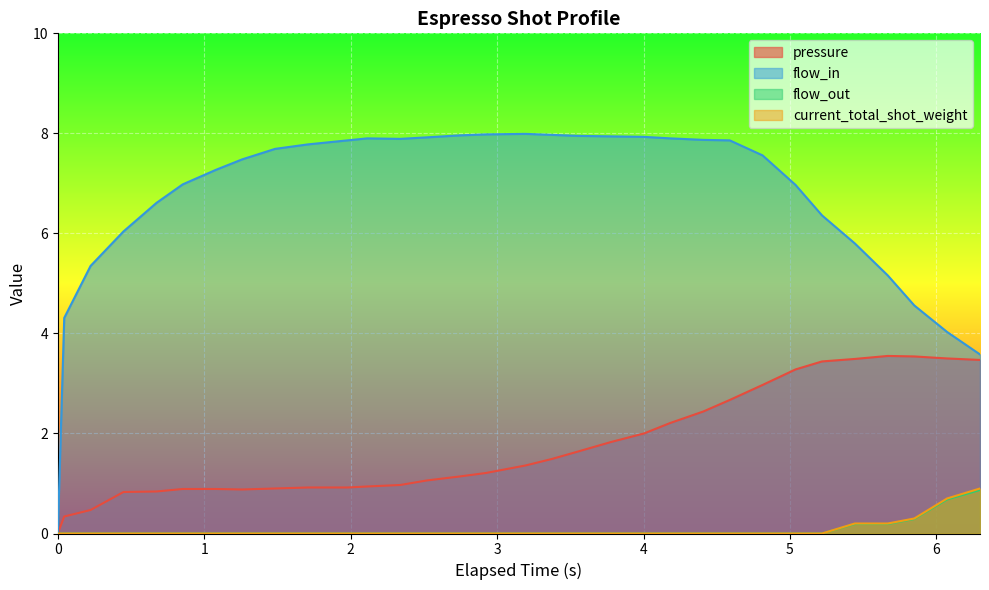

What is the average value of the flow_out series?

0.1